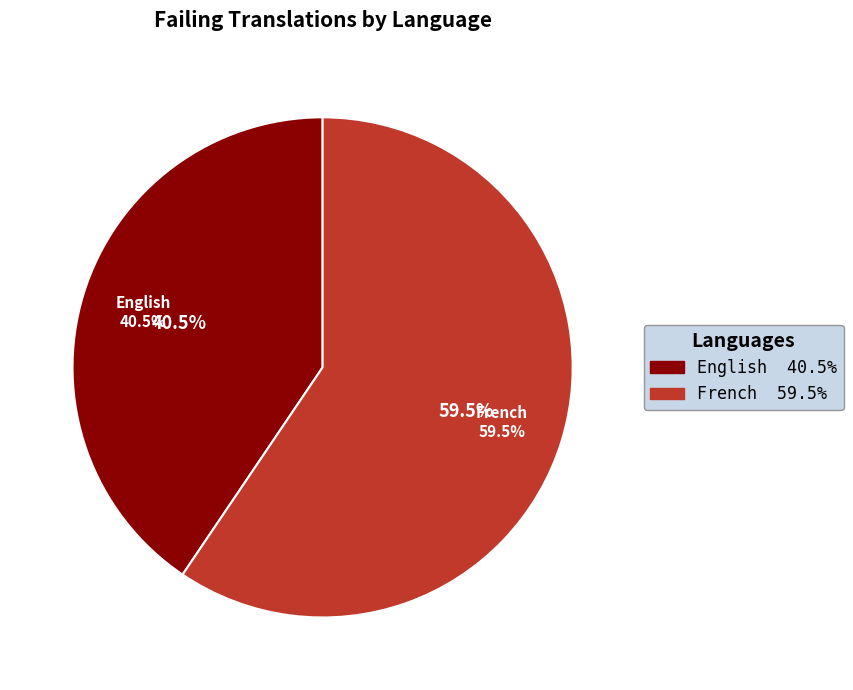

Which slice is the largest?

French